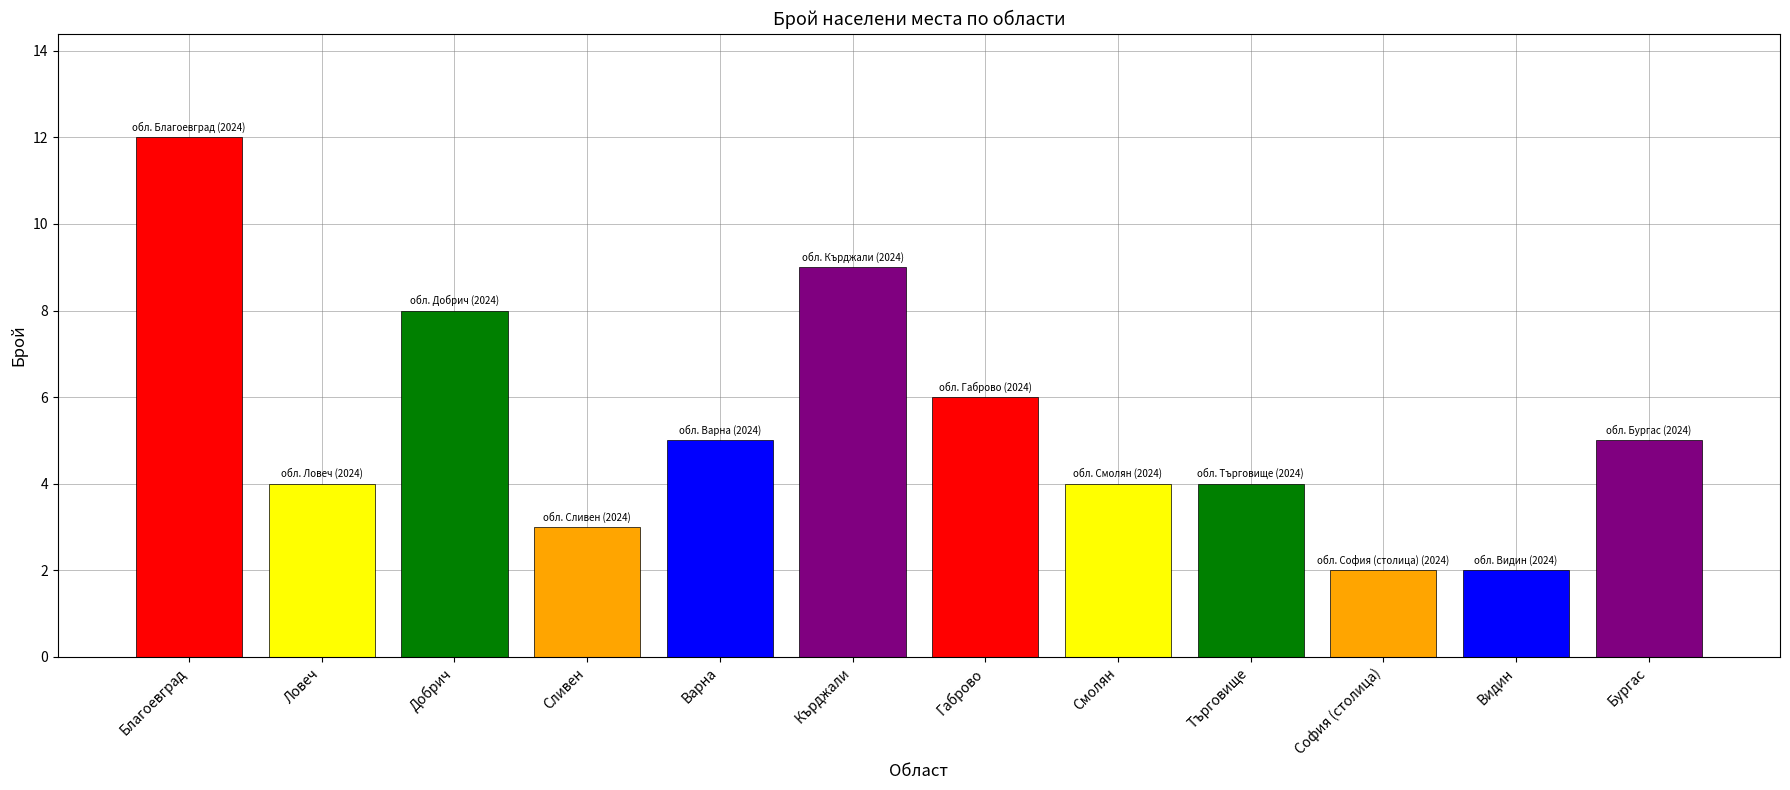

The value at обл. Сливен is 1. True or false?

False